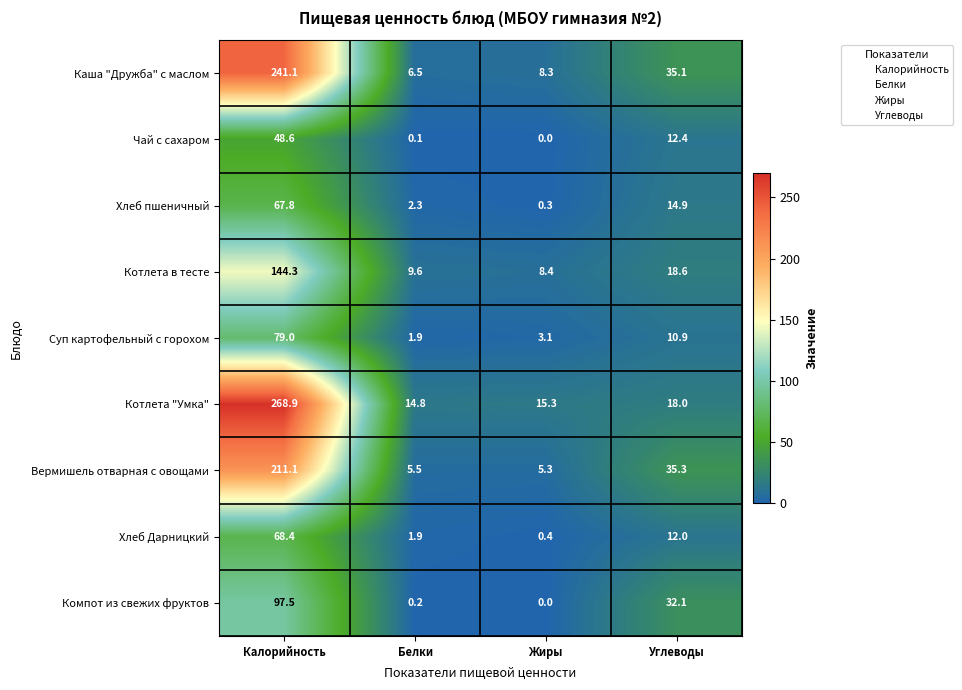

Between Калорийность and Жиры, which series saw the biggest shift?

Котлета "Умка"